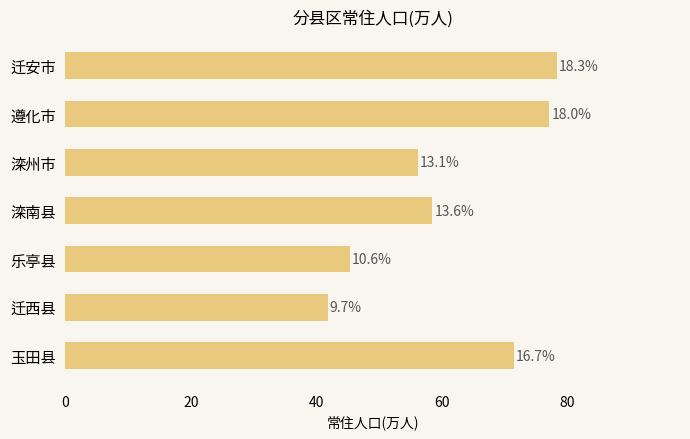

How many bars are there in total?

7